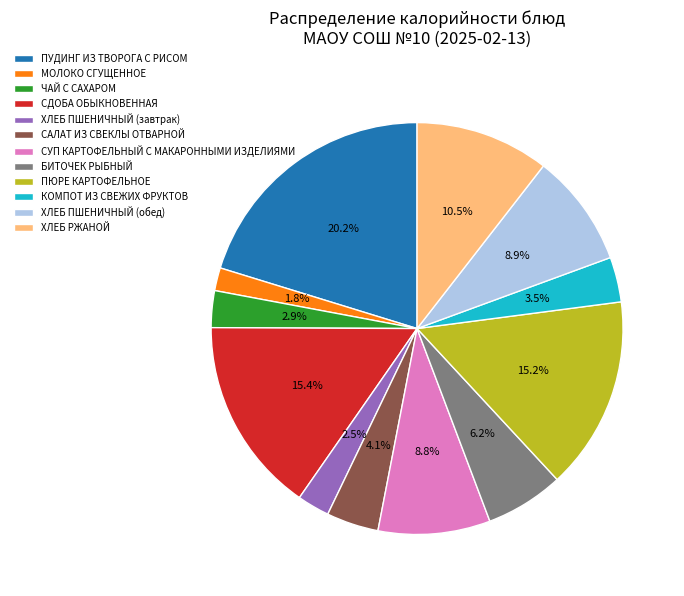

Count the number of slices in the pie.

12